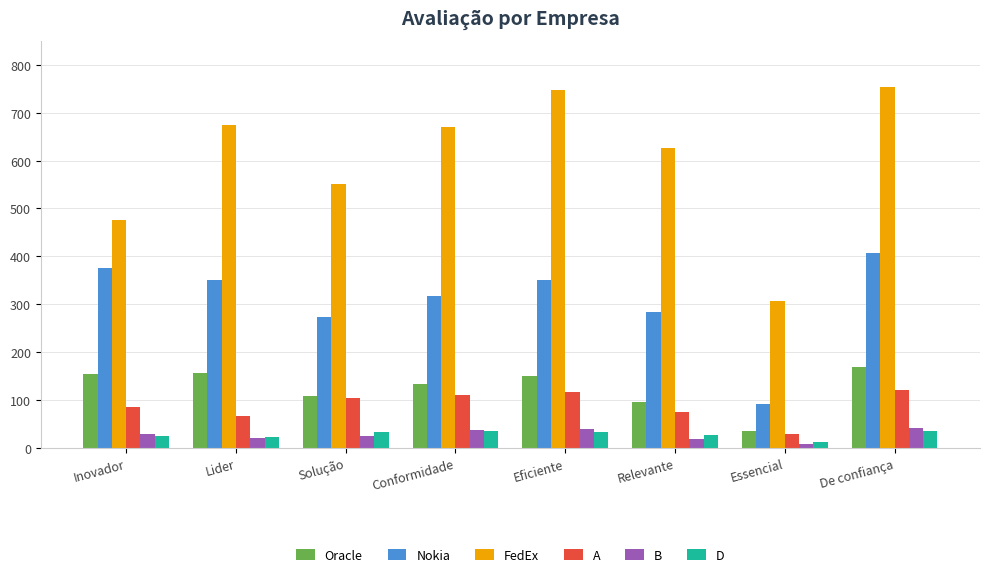

Is the value of B at De confiança greater than the value of FedEx at Essencial?

No